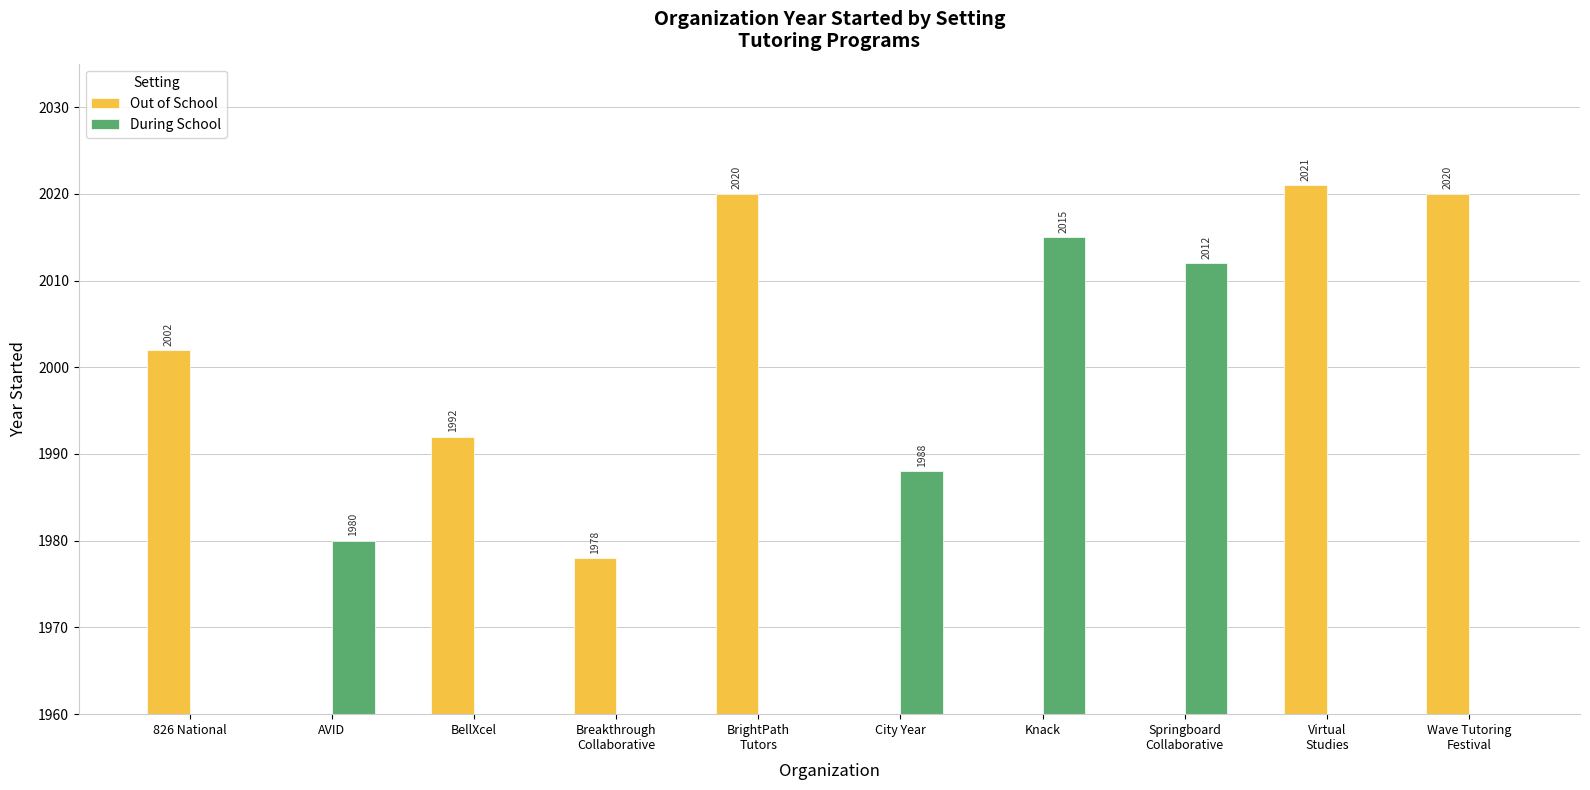

How many bars are there in each group?

2